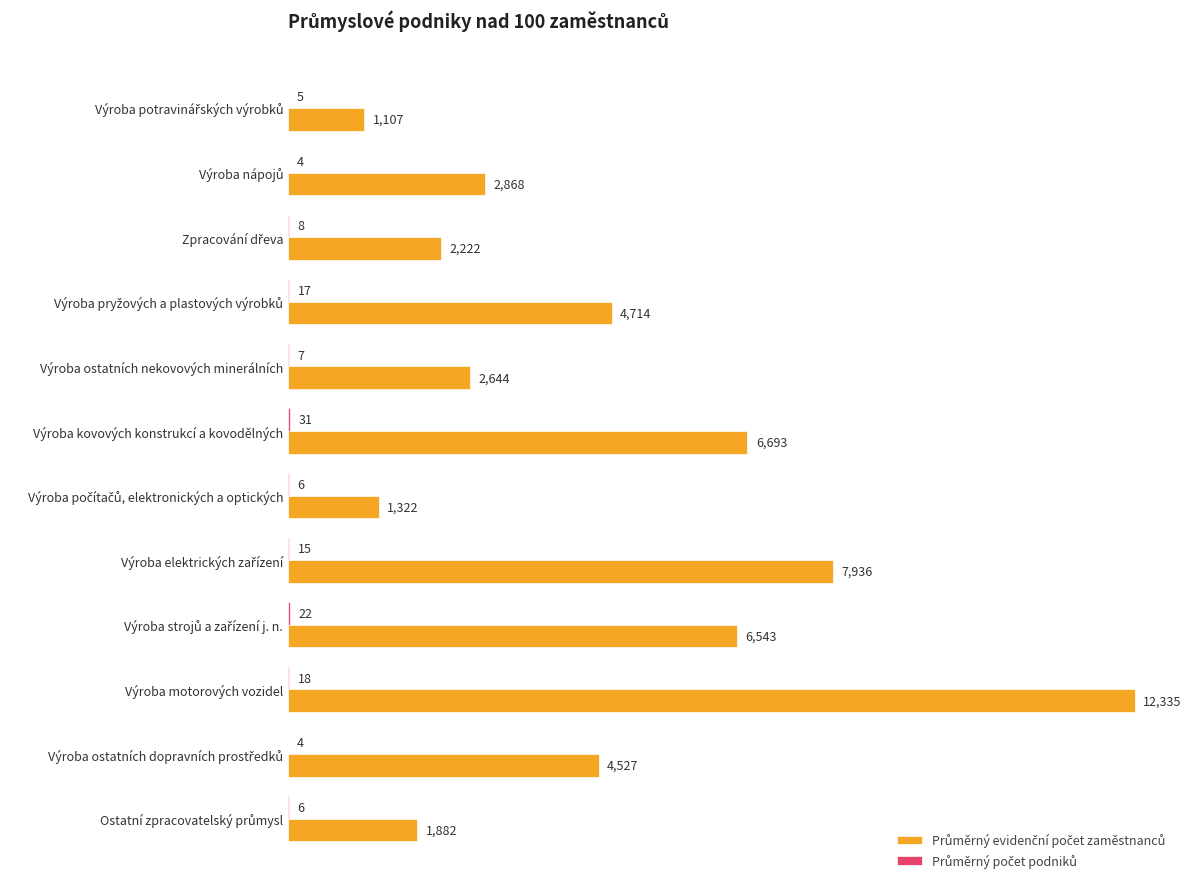

At which category is the sum across all series the highest?

Výroba motorových vozidel